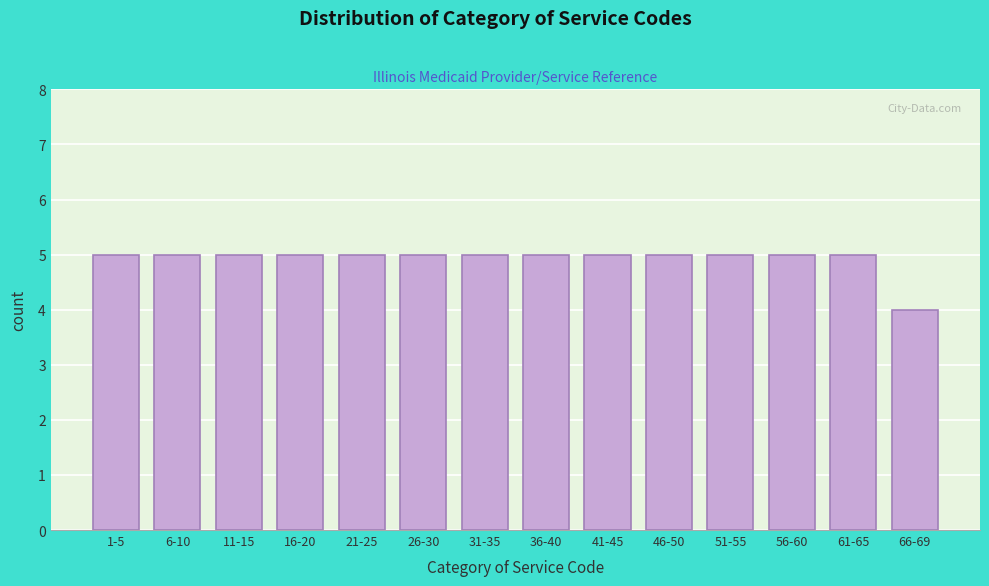

Reading left to right, what are all the values shown in this chart?

5	5	5	5	5	5	5	5	5	5	5	5	5	4